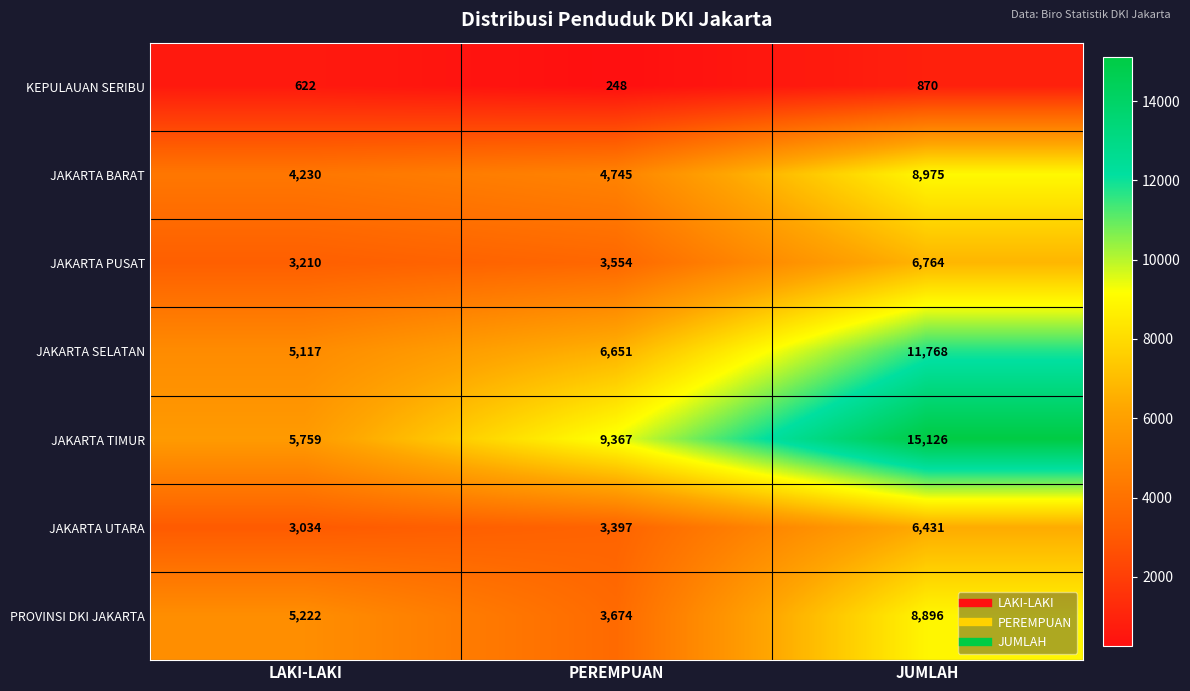

At which category is the sum across all series the highest?

JUMLAH